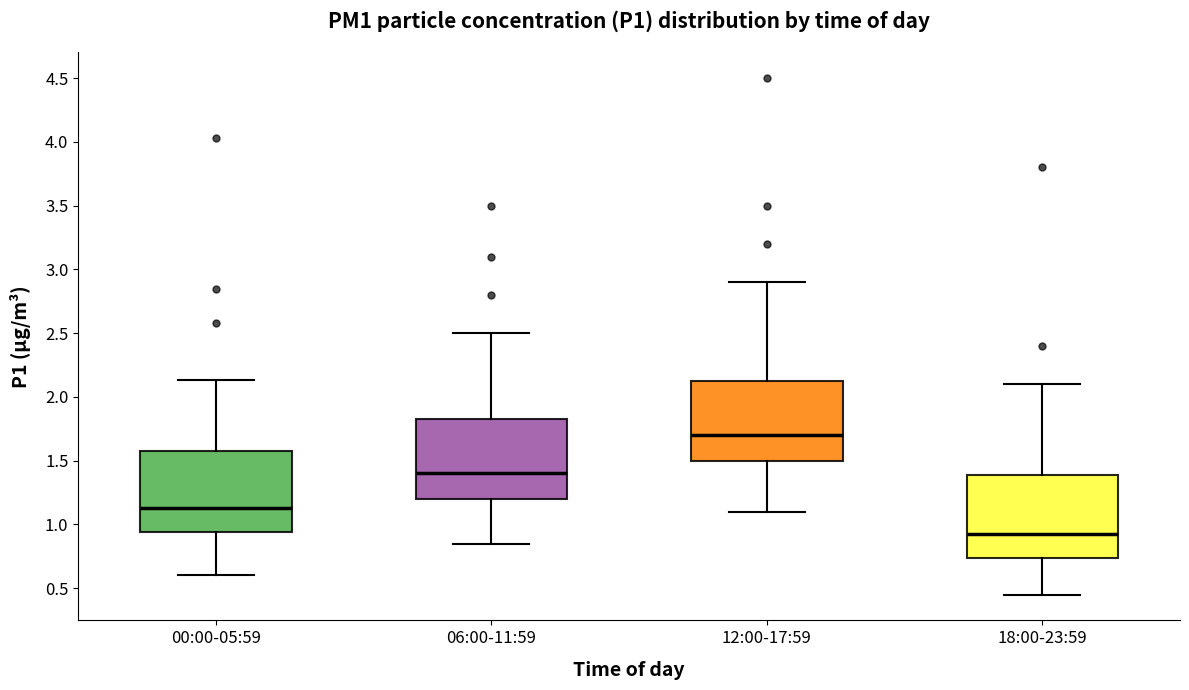

Which box has the lowest median line?

18:00-23:59